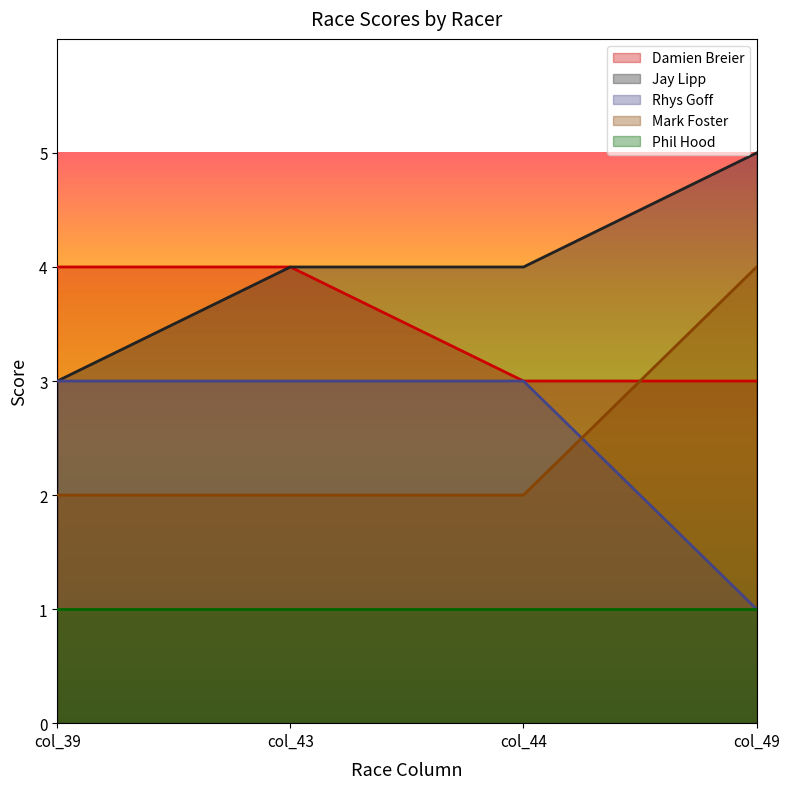

The value of Jay Lipp at col_43 is 2. True or false?

False